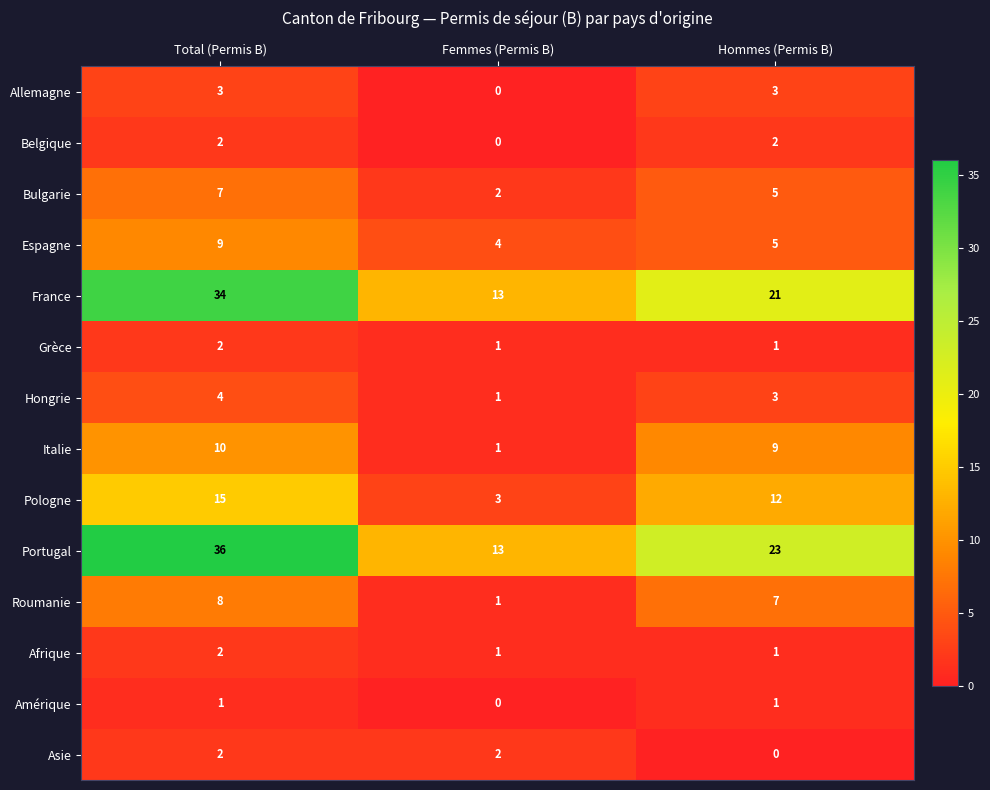

What is the maximum value shown in the chart?

36